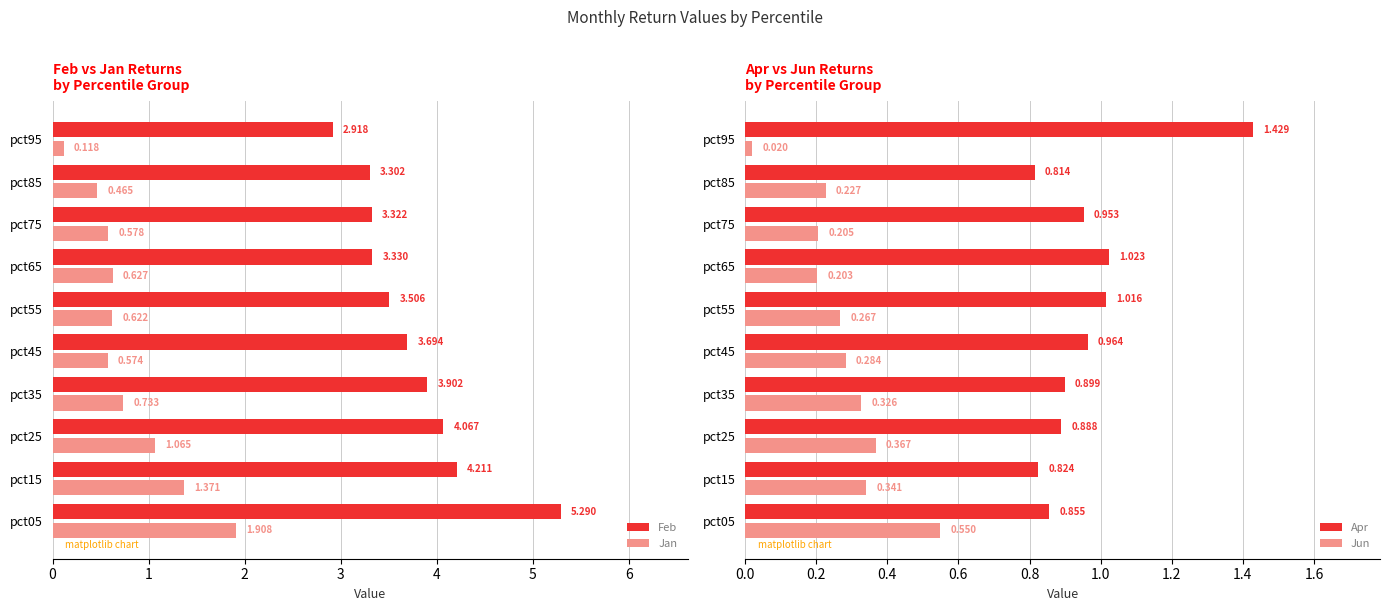

What is the difference between the Apr values at pct95 and pct65?

0.4